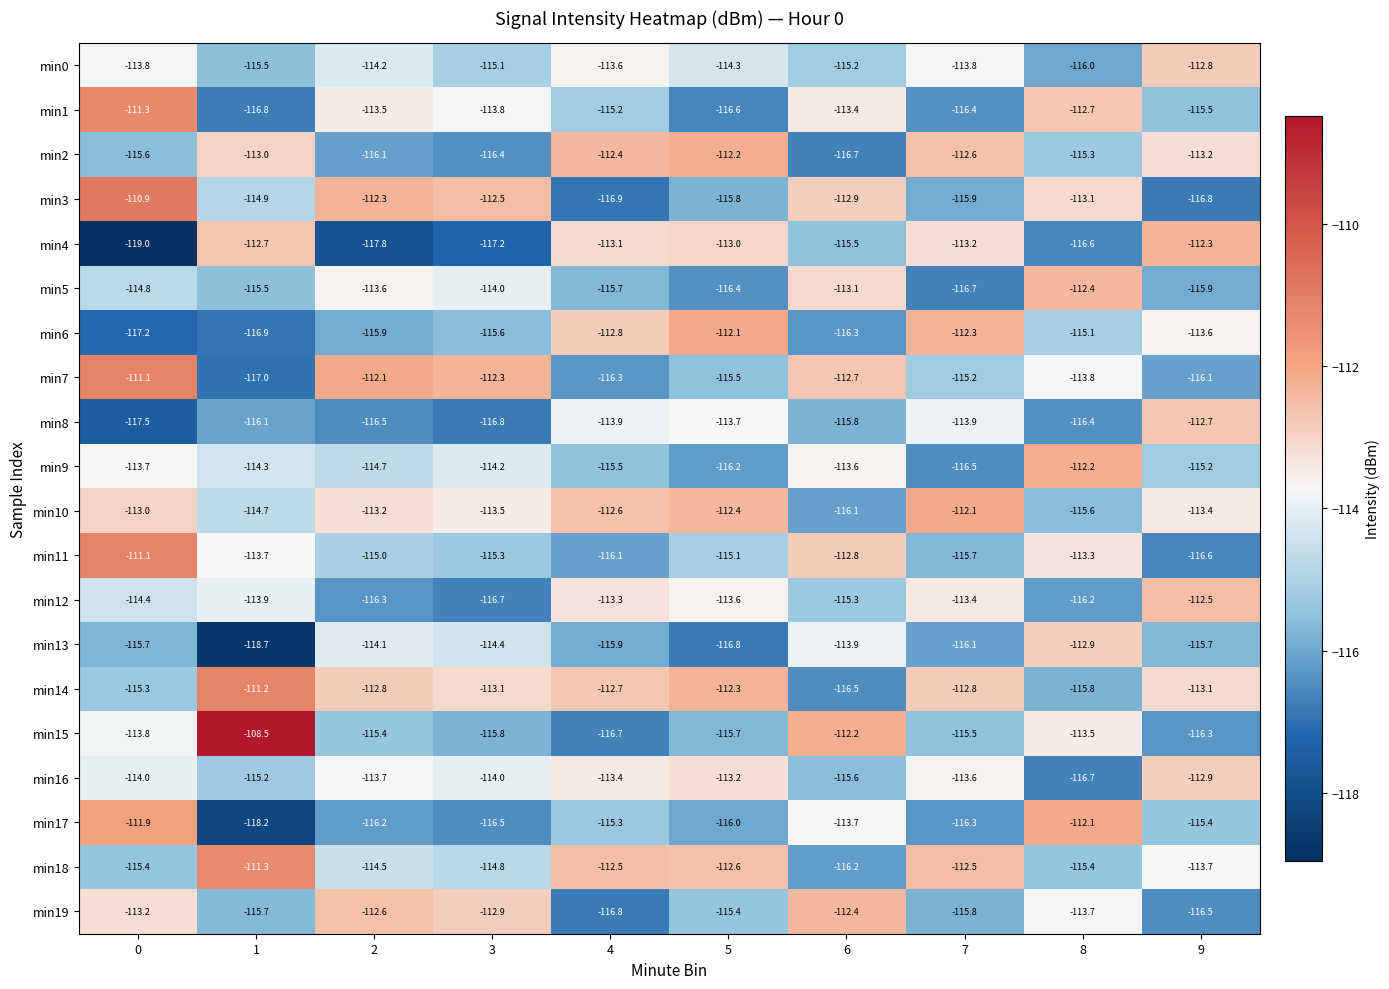

How many data points does each series have?

10